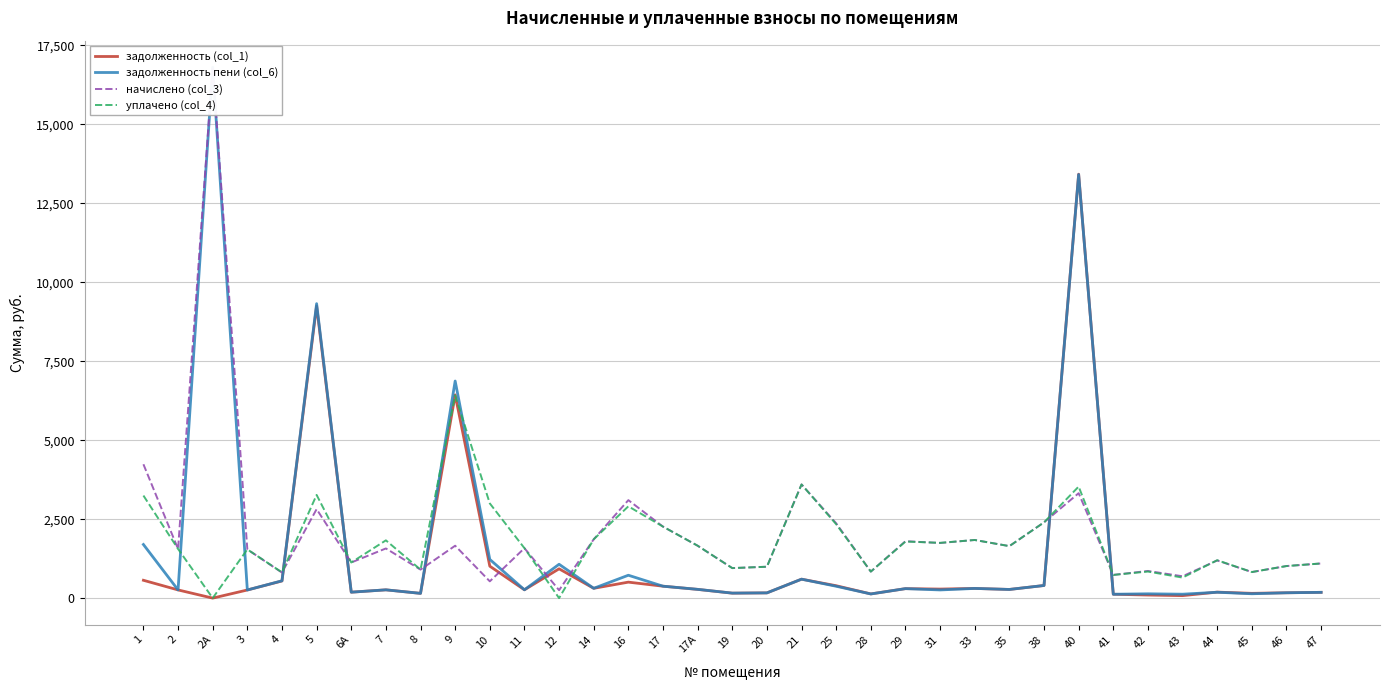

Which series has the largest total across all categories?

начислено (col_3)